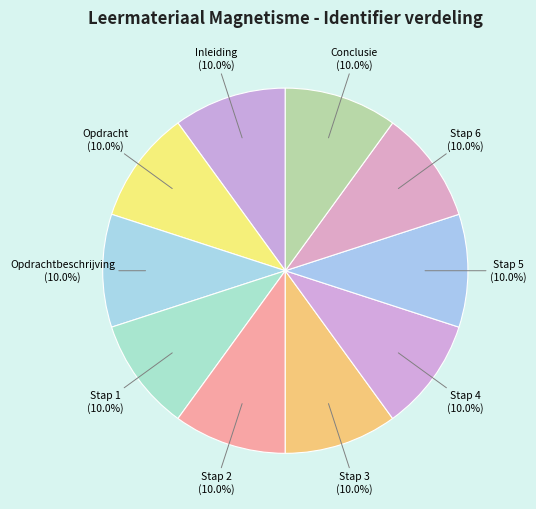

Is the sum of Conclusie and Inleiding greater than half?

No